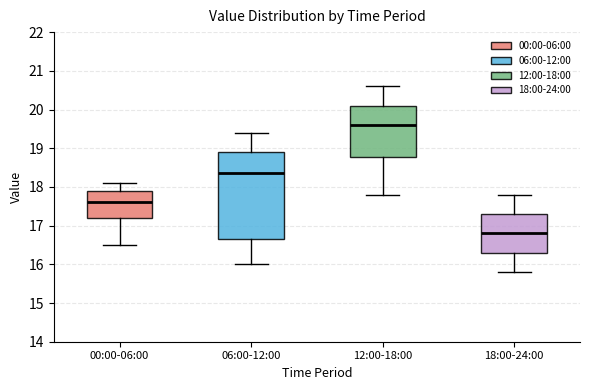

Reading left to right, transcribe this box plot: for each box, give where its median line is, the range the box spans, and where its two whiskers end, as read against the y-axis. The values are not printed on the chart, so give them approximately, as read against the axis.

00:00-06:00: median 17.6, box 17.2 to 17.9, whiskers 16.5 to 18.1
06:00-12:00: median 18.4, box 16.7 to 18.9, whiskers 16.0 to 19.4
12:00-18:00: median 19.6, box 18.8 to 20.1, whiskers 17.8 to 20.6
18:00-24:00: median 16.8, box 16.3 to 17.3, whiskers 15.8 to 17.8